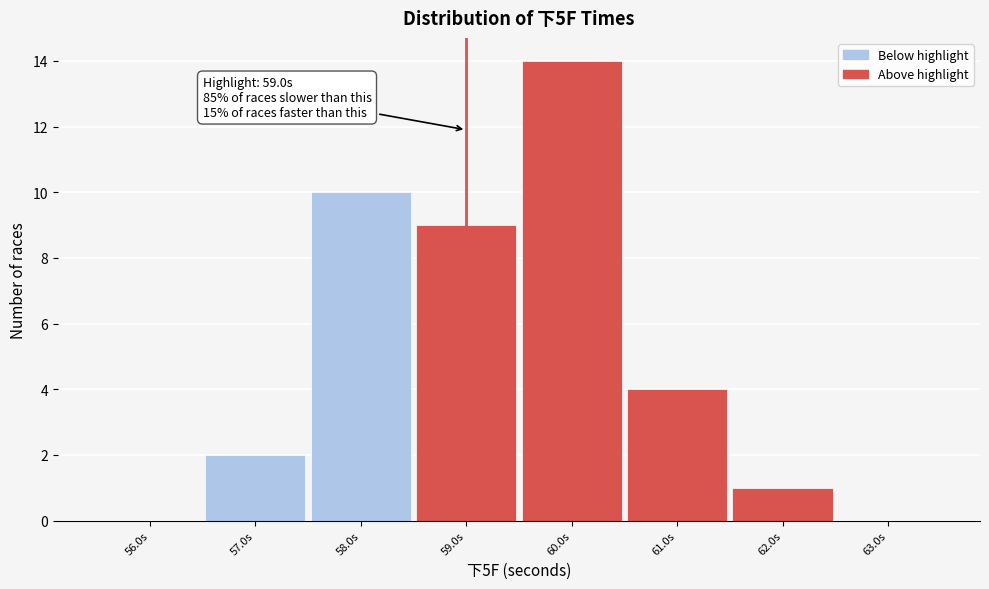

Over which range of the x-axis is the bar tallest?

59.5 to 60.5